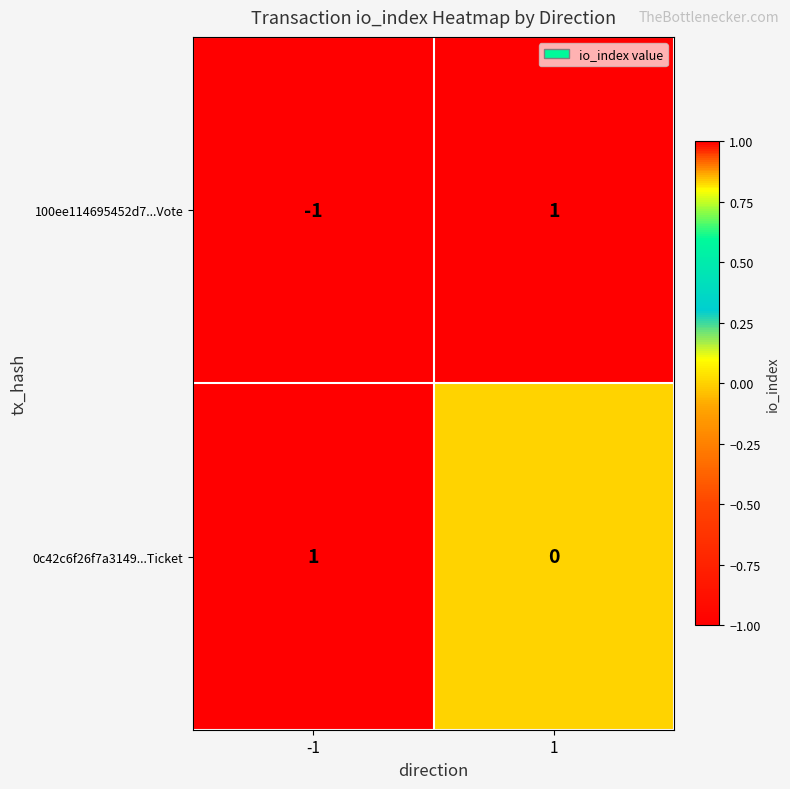

Which category has the lowest value across all series?

-1